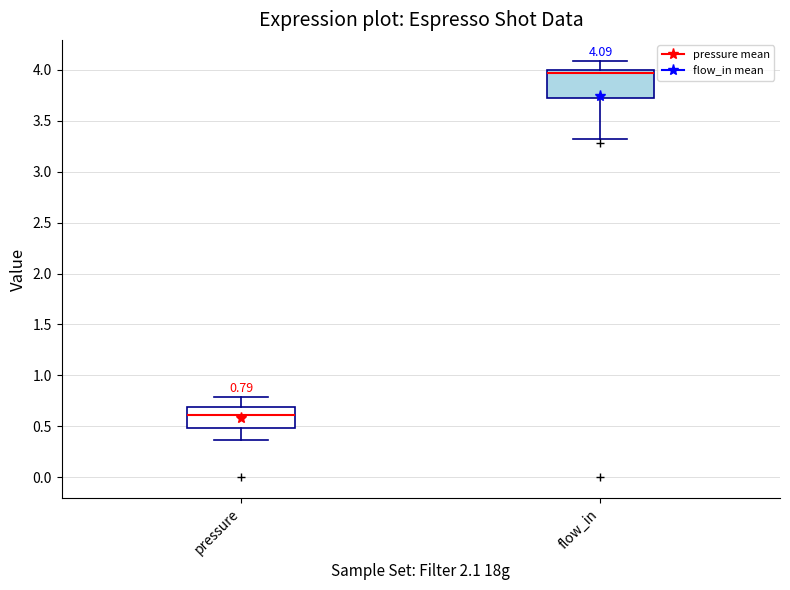

Comparing the boxes themselves (not the whiskers), which one is the tallest?

flow_in